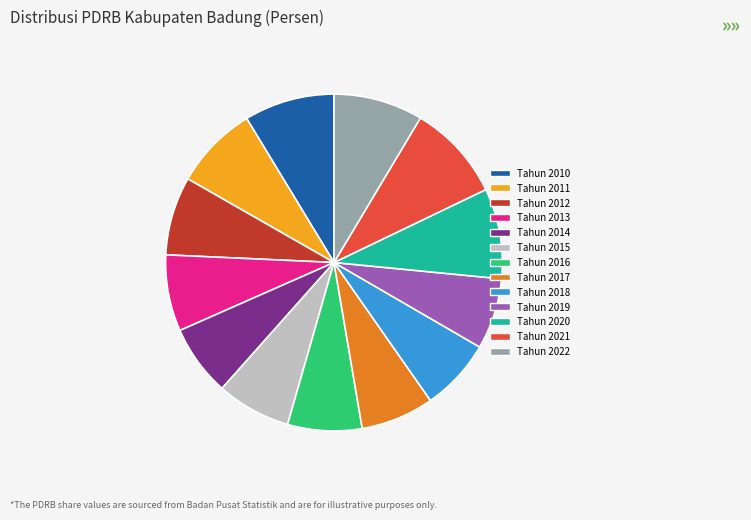

True or false: Tahun 2022 accounts for 21% of the total.

False